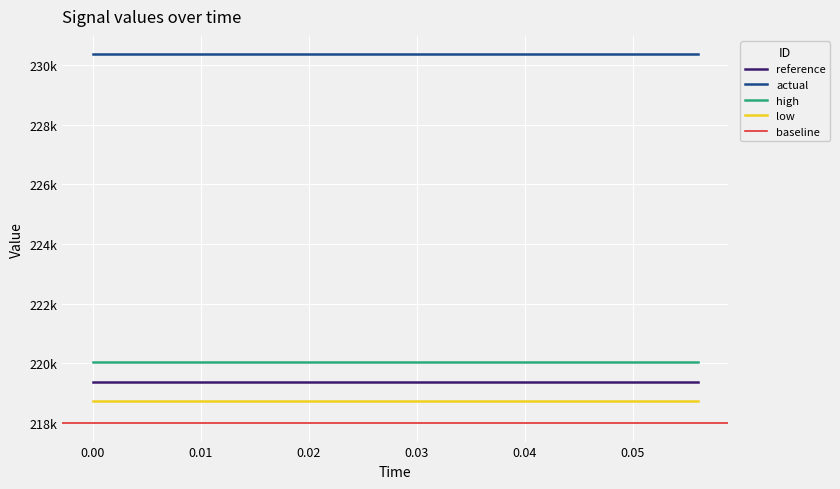

True or false: reference and low cross at least once.

False